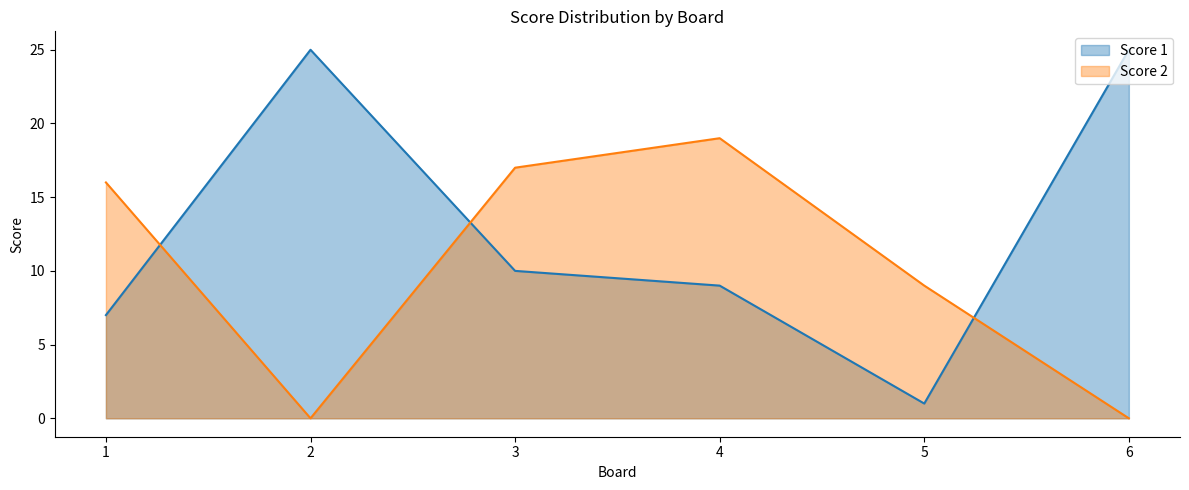

True or false: Score 2 has more than 0 interior local peaks.

True